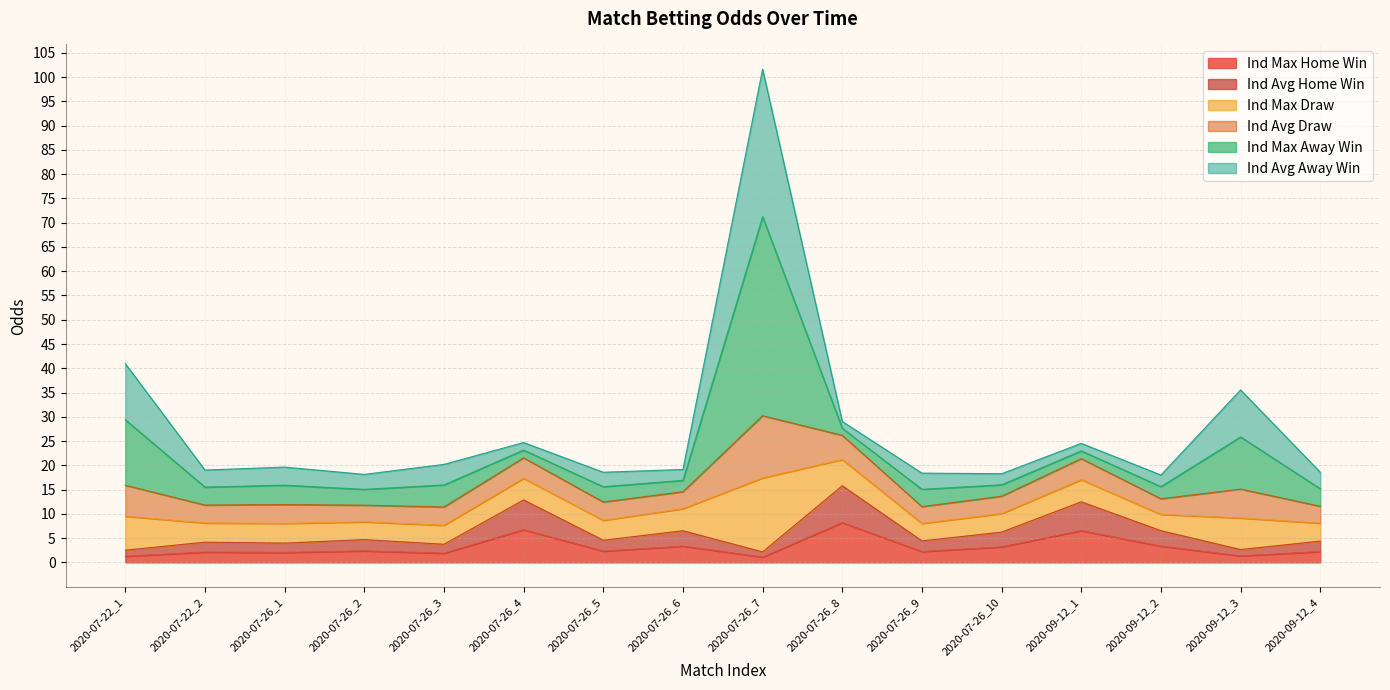

What is the highest value of the Ind Max Home Win series?

8.2